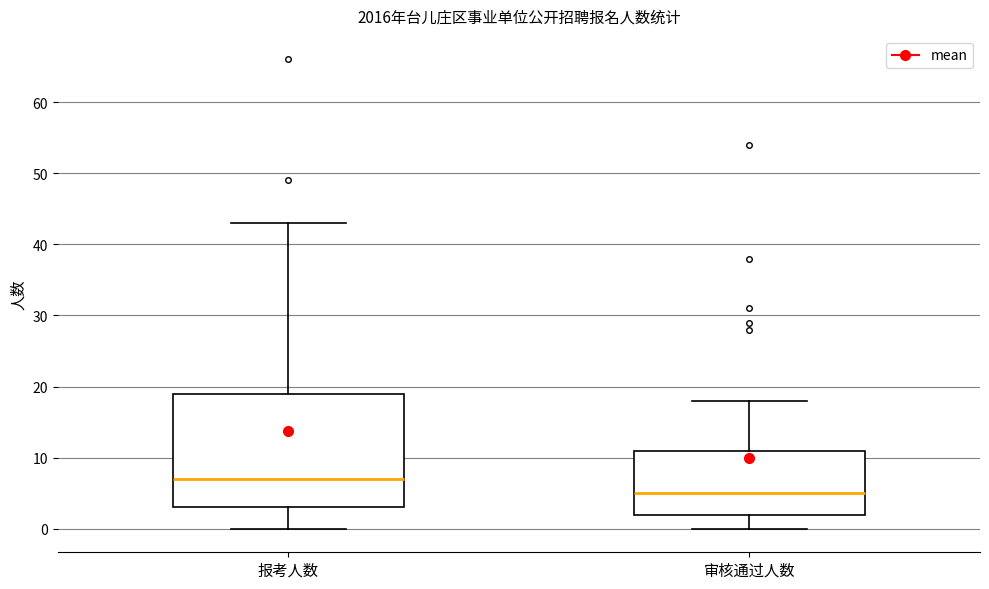

Which box has the highest median line?

报考人数